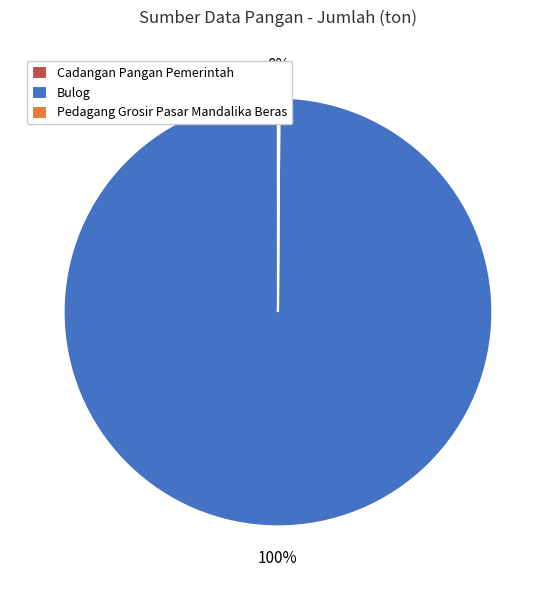

Does any single category account for the majority?

Yes